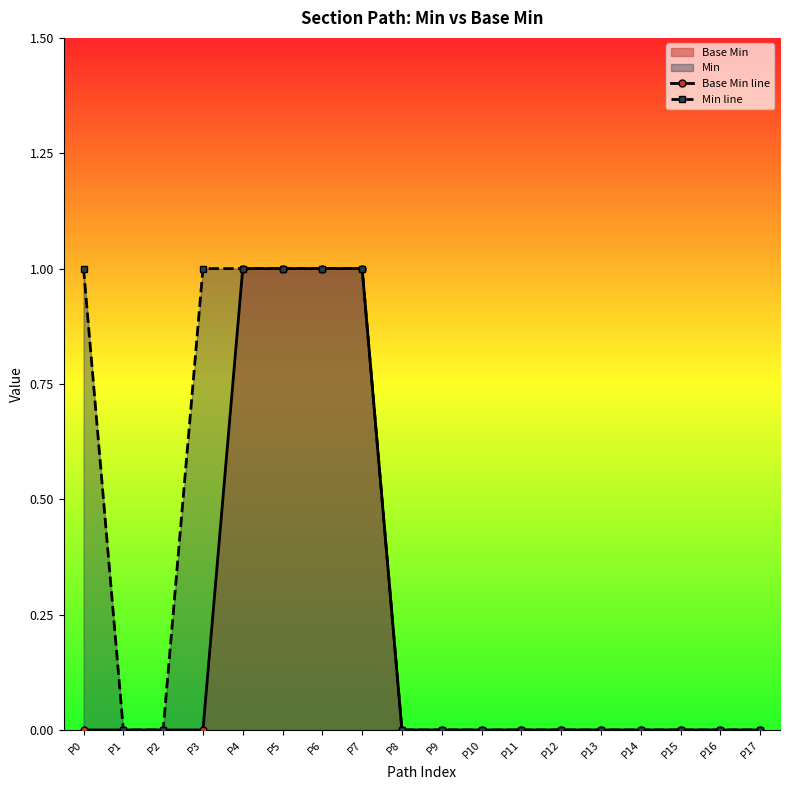

How many categories are shown in the chart?

18